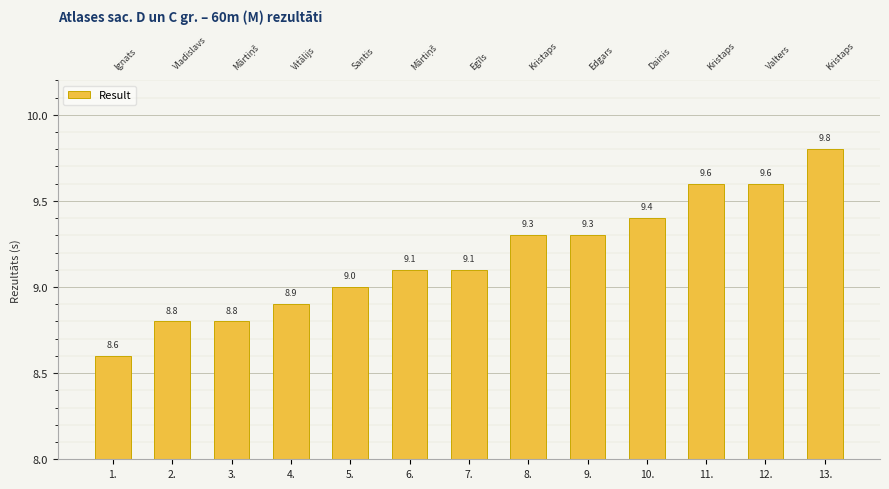

Rank the categories by value from highest to lowest.

13., 11., 12., 10., 8., 9., 6., 7., 5., 4., 2., 3., 1.